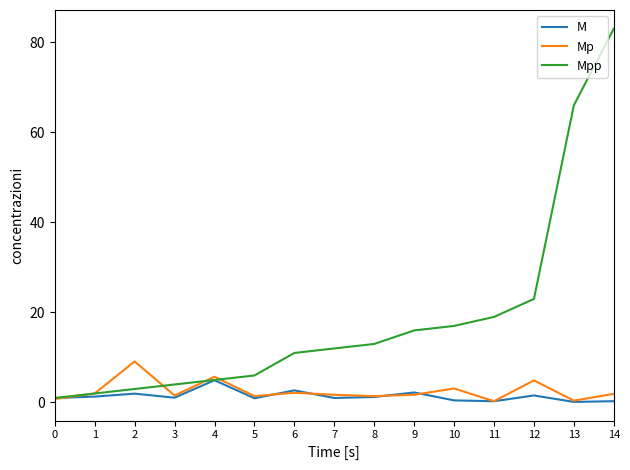

How many lines are shown in the chart?

3